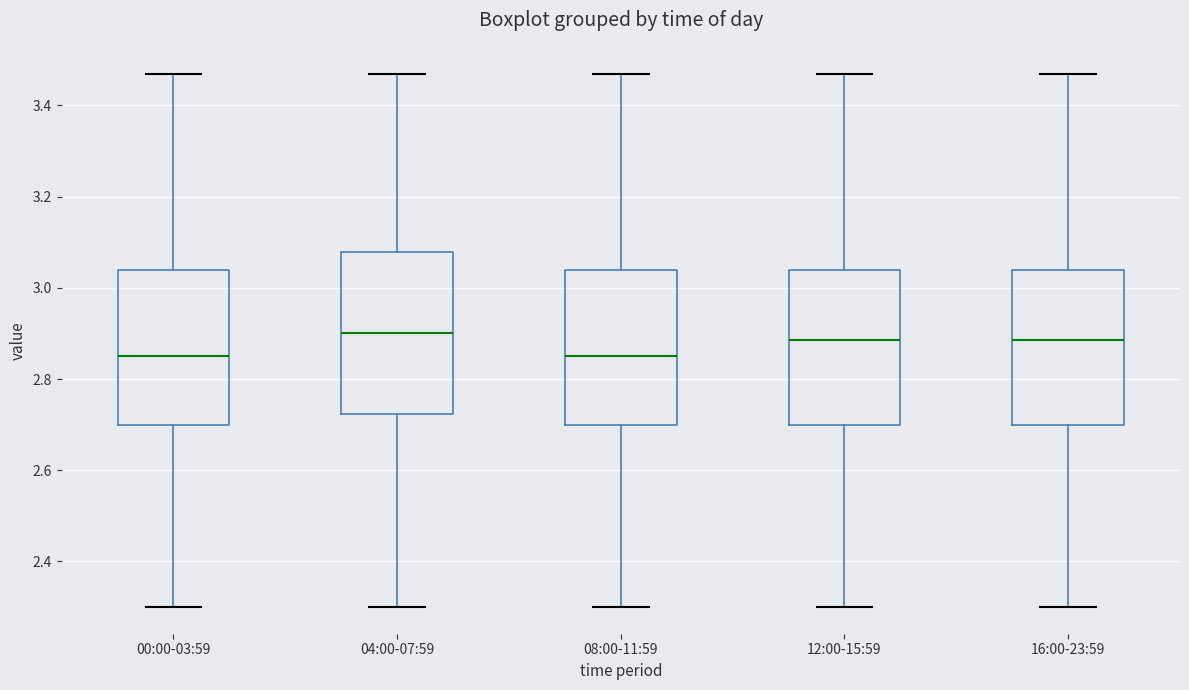

Where is the upper edge of the box for 08:00-11:59 on the y-axis? The values are not printed on the chart, so give them approximately, as read against the axis.

3.04